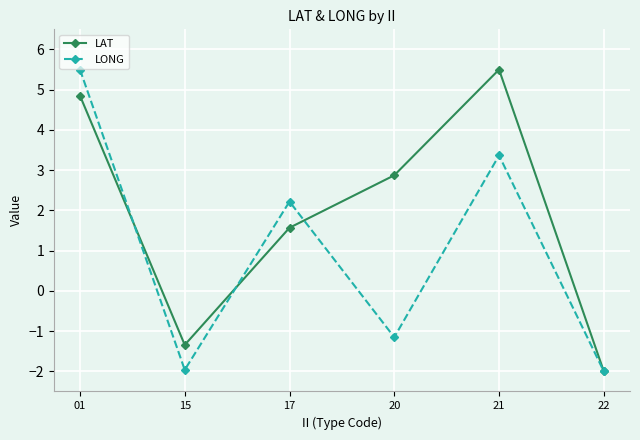

At which category does LAT reach its first local peak?

21